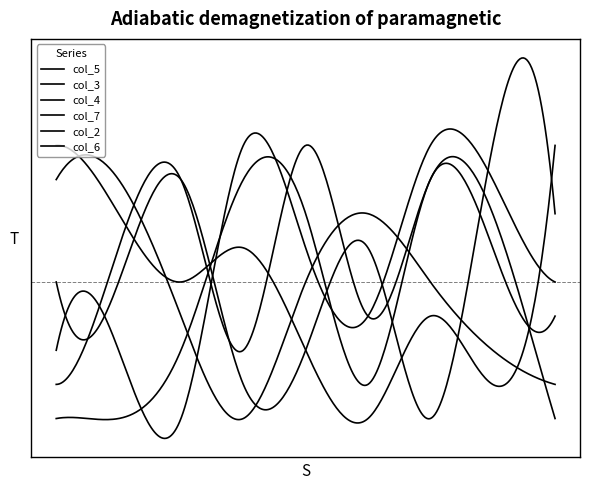

Does the chart display data point markers on the line(s)?

No